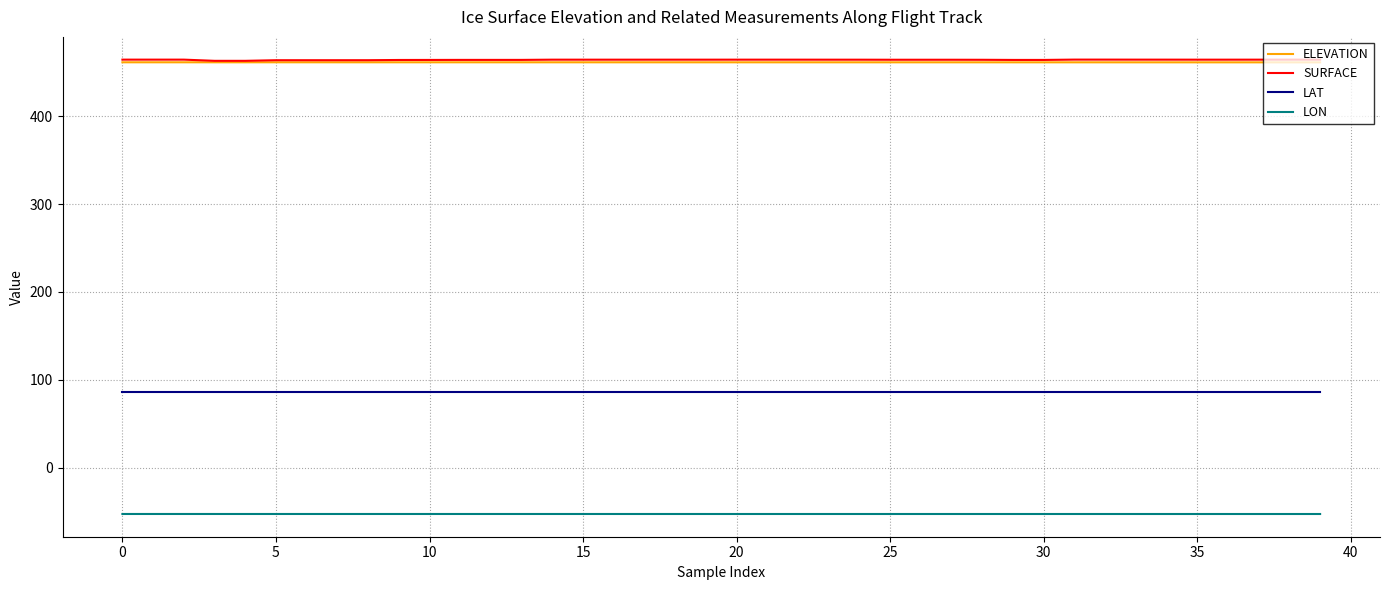

True or false: ELEVATION and LAT intersect in this chart.

False